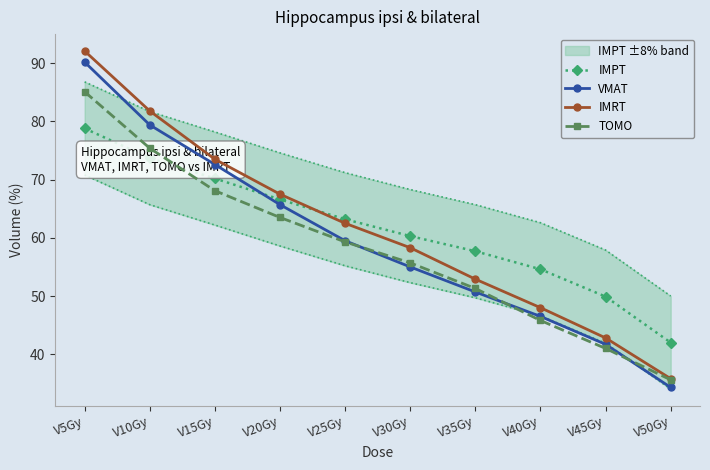

Reading right to left, transcribe all the data shown in this chart.

IMPT: V50Gy=42.0	V45Gy=49.9	V40Gy=54.6	V35Gy=57.7	V30Gy=60.3	V25Gy=63.2	V20Gy=66.6	V15Gy=70.2	V10Gy=73.7	V5Gy=78.8
VMAT: V50Gy=34.3	V45Gy=41.7	V40Gy=46.5	V35Gy=50.7	V30Gy=55.0	V25Gy=59.5	V20Gy=65.7	V15Gy=72.6	V10Gy=79.4	V5Gy=90.2
IMRT: V50Gy=35.8	V45Gy=42.8	V40Gy=48.0	V35Gy=52.9	V30Gy=58.3	V25Gy=62.5	V20Gy=67.5	V15Gy=73.5	V10Gy=81.8	V5Gy=92.1
TOMO: V50Gy=35.6	V45Gy=41.0	V40Gy=45.8	V35Gy=51.3	V30Gy=55.7	V25Gy=59.3	V20Gy=63.5	V15Gy=68.1	V10Gy=75.4	V5Gy=85.1